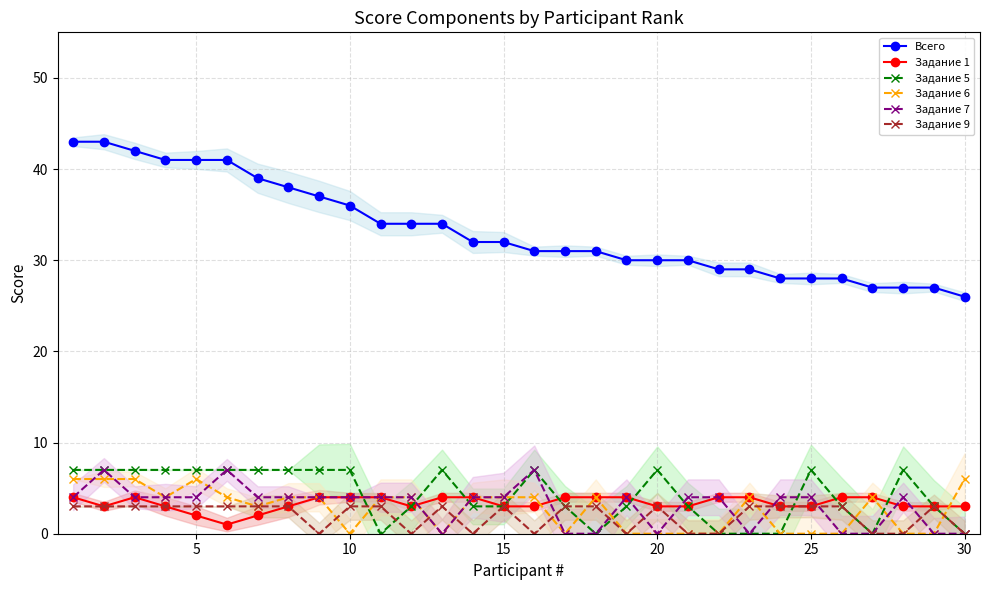

Reading left to right, what are all the values shown in this chart?

Всего: 43	43	42	41	41	41	39	38	37	36	34	34	34	32	32	31	31	31	30	30	30	29	29	28	28	28	27	27	27	26
Задание 1: 4	3	4	3	2	1	2	3	4	4	4	3	4	4	3	3	4	4	4	3	3	4	4	3	3	4	4	3	3	3
Задание 5: 7	7	7	7	7	7	7	7	7	7	0	3	7	3	3	7	3	0	3	7	3	0	0	0	7	3	0	7	3	0
Задание 6: 6	6	6	4	6	4	3	4	4	0	4	4	0	4	4	4	0	4	0	0	0	0	4	0	0	0	4	0	0	6
Задание 7: 4	7	4	4	4	7	4	4	4	4	4	4	0	4	4	7	0	0	4	0	4	4	0	4	4	0	0	4	0	0
Задание 9: 3	3	3	3	3	3	3	3	0	3	3	0	3	0	3	0	3	3	0	3	0	0	3	3	3	3	0	0	3	0